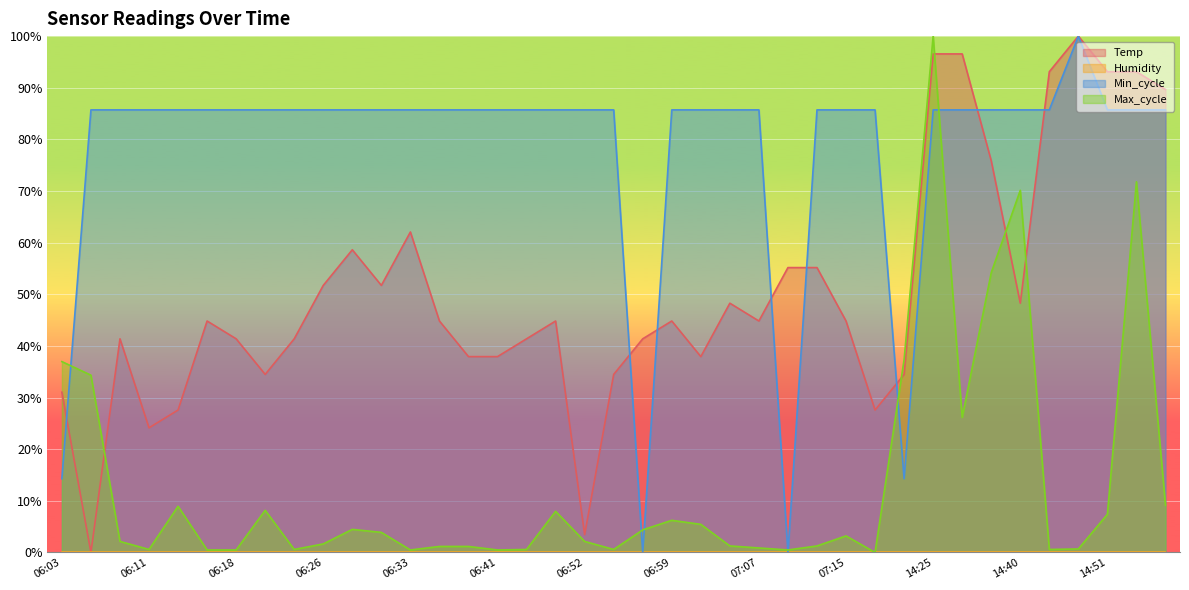

At which label is Max_cycle closest to 50?

14:37